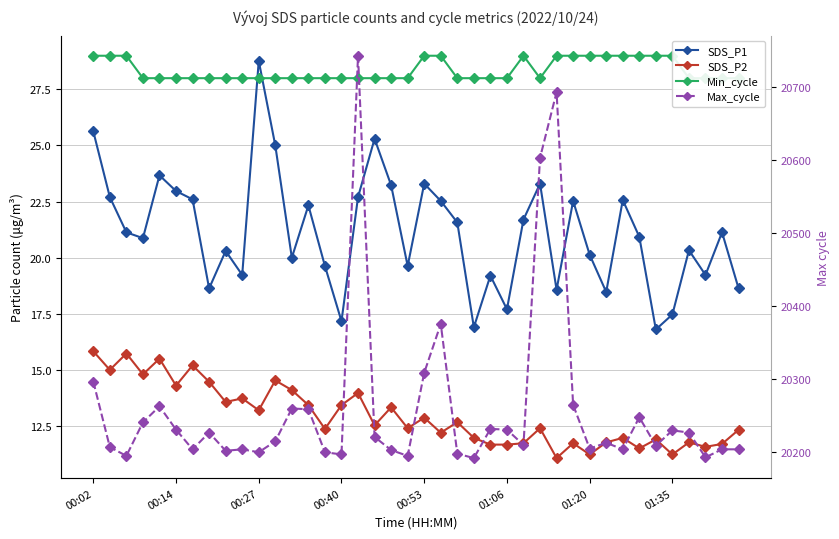

At how many categories does at least one series exceed 9275?

40